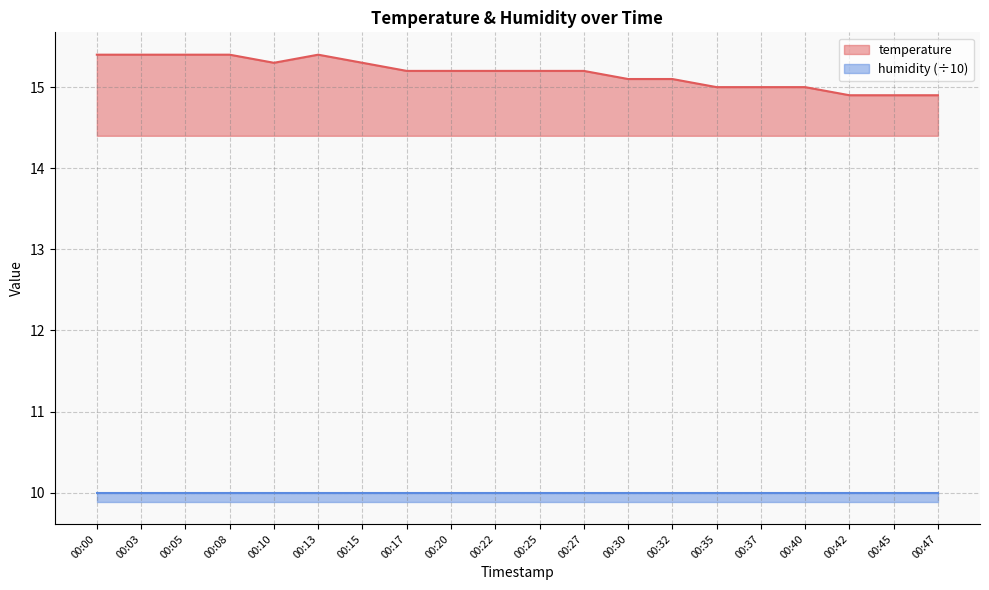

Rank the categories by value from lowest to highest.

00:42, 00:45, 00:47, 00:35, 00:37, 00:40, 00:30, 00:32, 00:17, 00:20, 00:22, 00:25, 00:27, 00:10, 00:15, 00:00, 00:03, 00:05, 00:08, 00:13